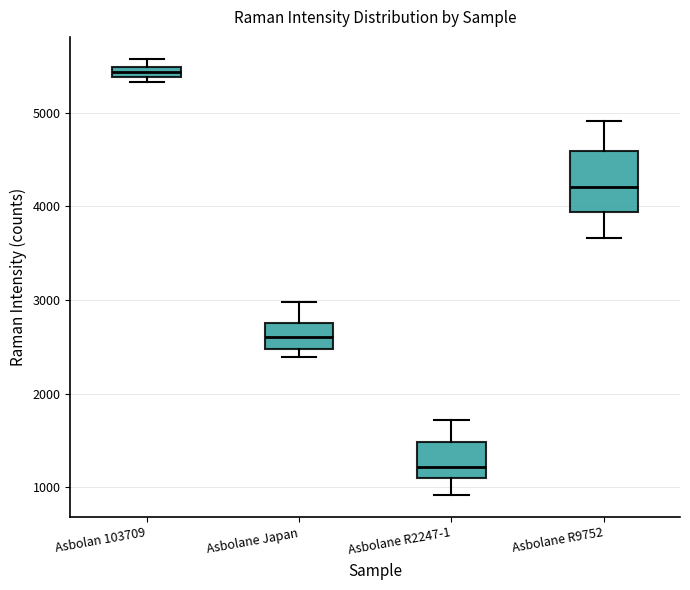

Where is the upper edge of the box for Asbolane Japan on the y-axis? The values are not printed on the chart, so give them approximately, as read against the axis.

2800